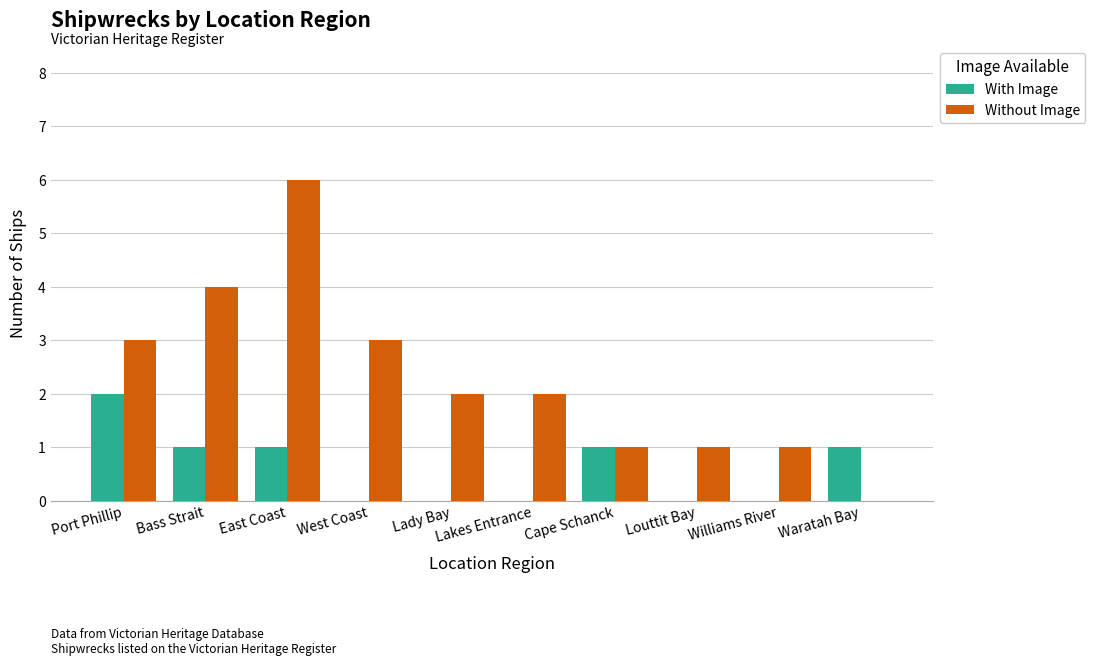

What are all the series names shown in the legend?

With Image, Without Image